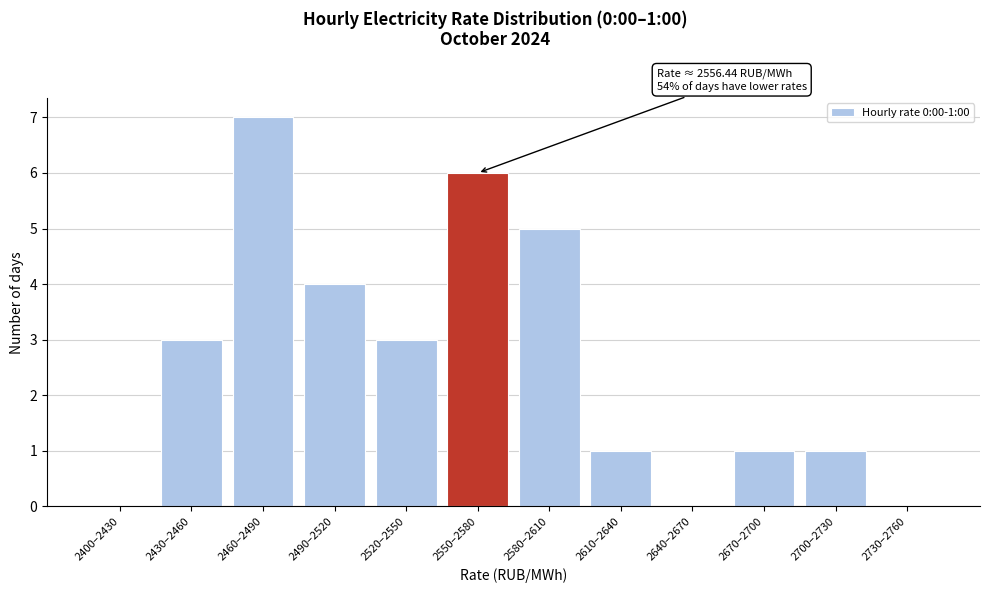

Reading left to right, transcribe all the data shown in this chart.

2400–2430=0	2430–2460=3	2460–2490=7	2490–2520=4	2520–2550=3	2550–2580=6	2580–2610=5	2610–2640=1	2640–2670=0	2670–2700=1	2700–2730=1	2730–2760=0